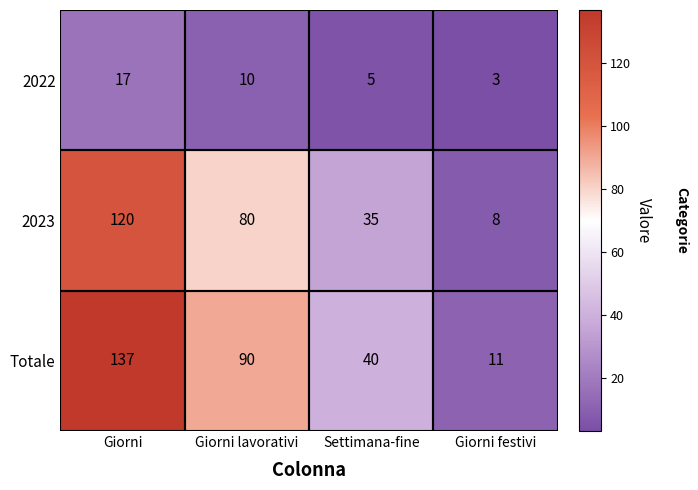

Where is Totale nearest to the value 74?

Giorni lavorativi